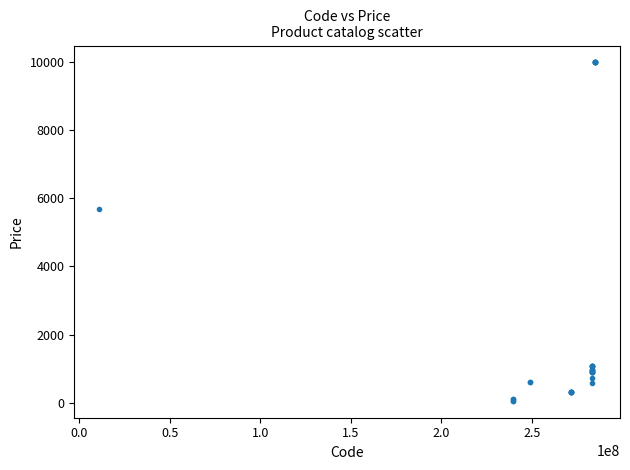

What Y value in the scatter plot is closest to 5016?

5673.8